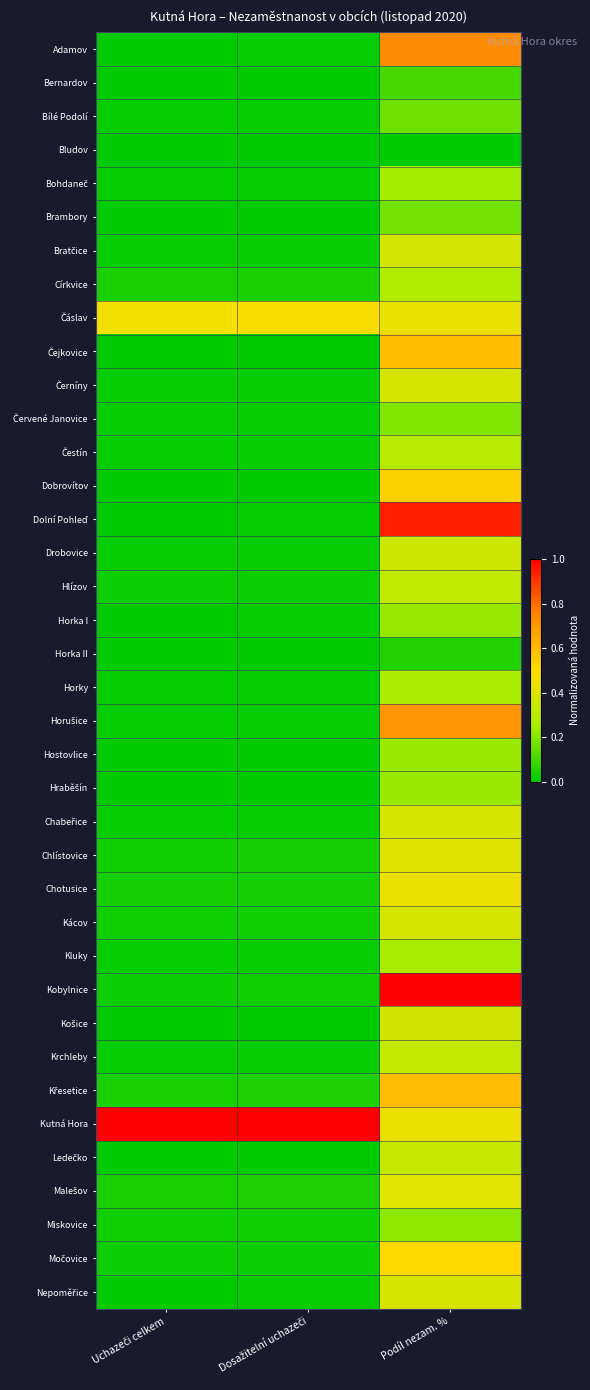

At how many categories does at least one series exceed 0?

3